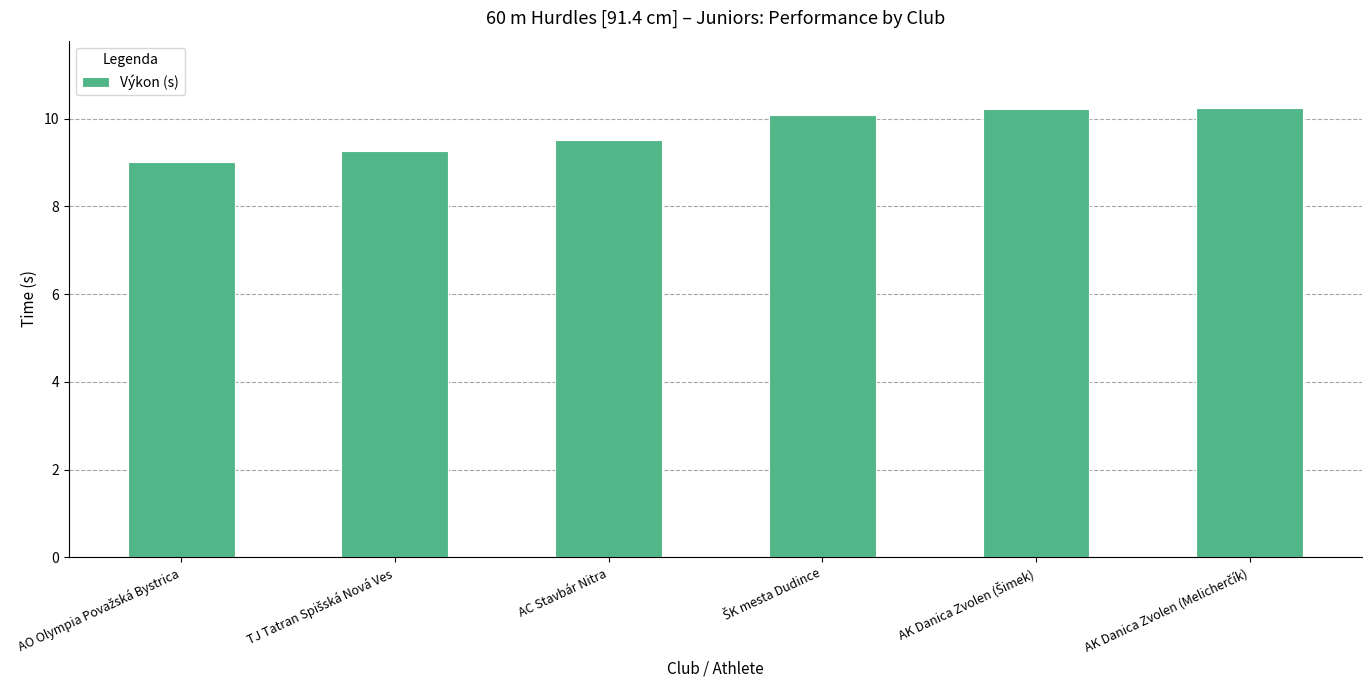

What is the average value?

9.7